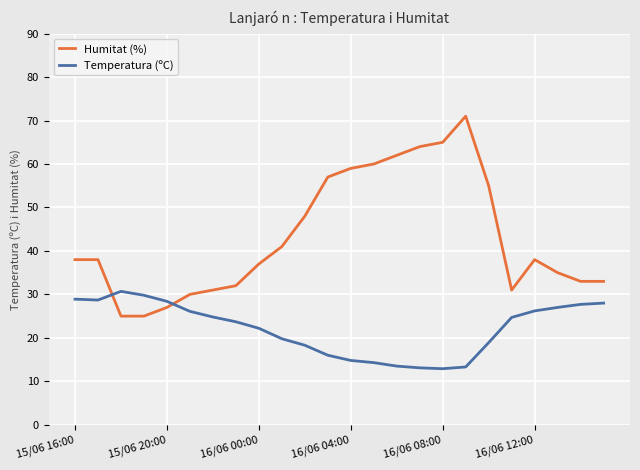

What is the difference between the maximum and minimum values in the Humitat (%) series?

46.0